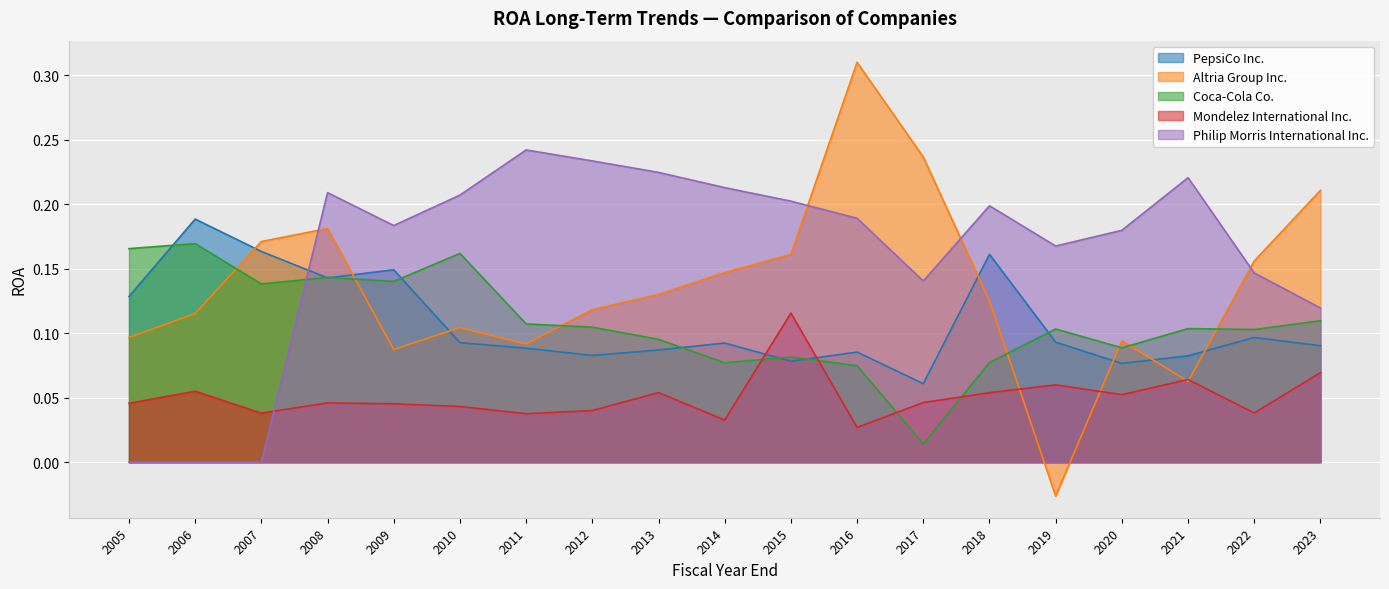

What is the sum of all Altria Group Inc. values?

2.6